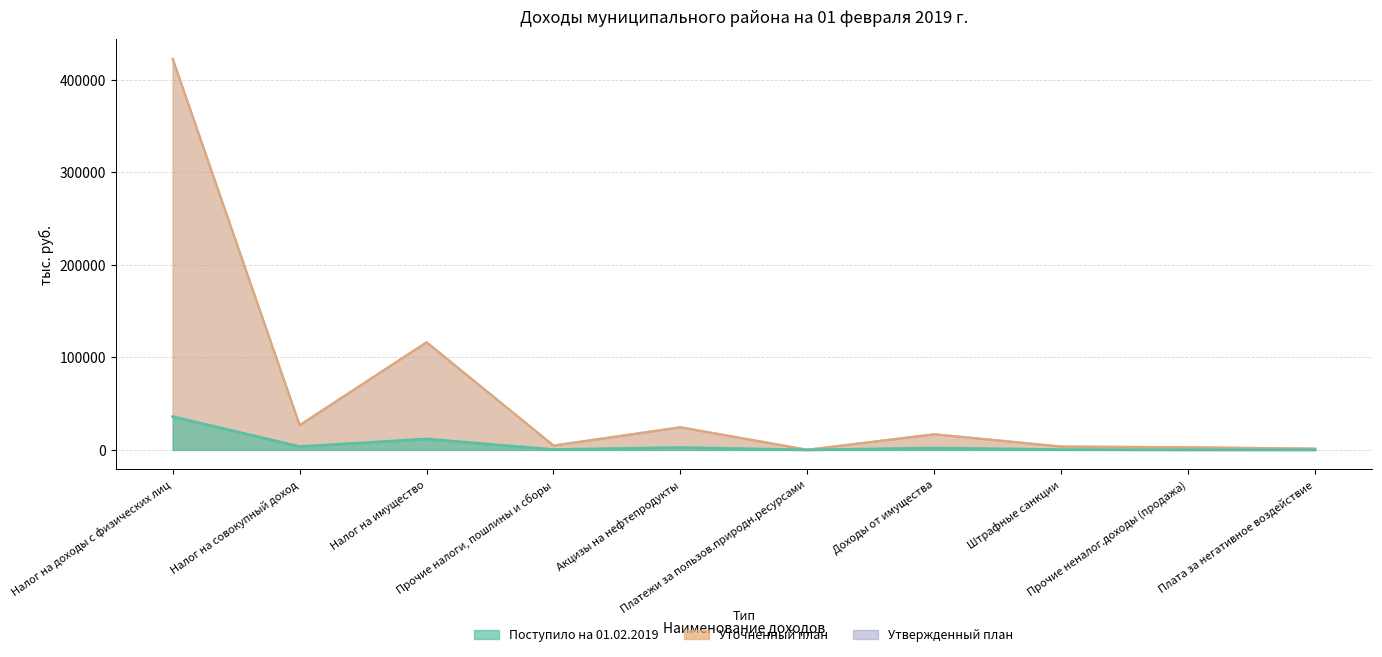

What is the difference between the Поступило на 01.02.2019 values at Прочие налоги, пошлины и сборы and Налог на доходы с физических лиц?

35605